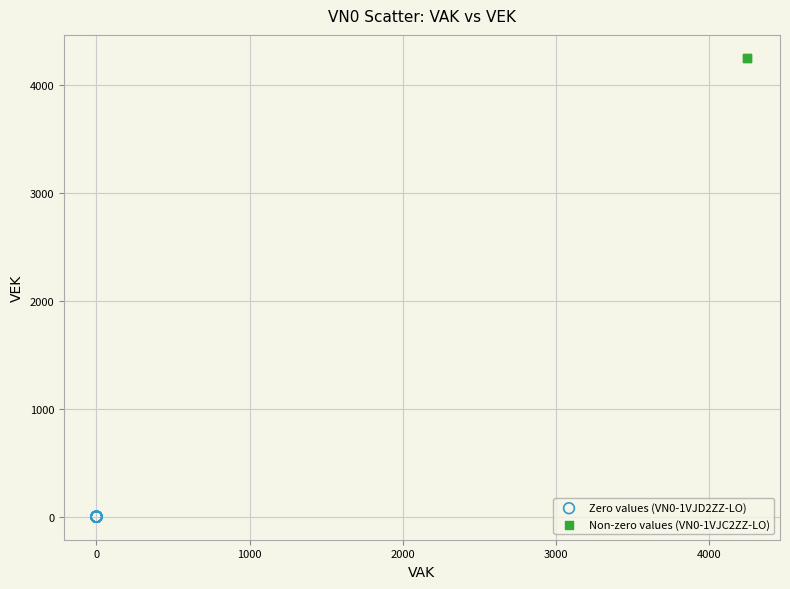

Which series reaches the maximum Y coordinate?

Non-zero values (VN0-1VJC2ZZ-LO)